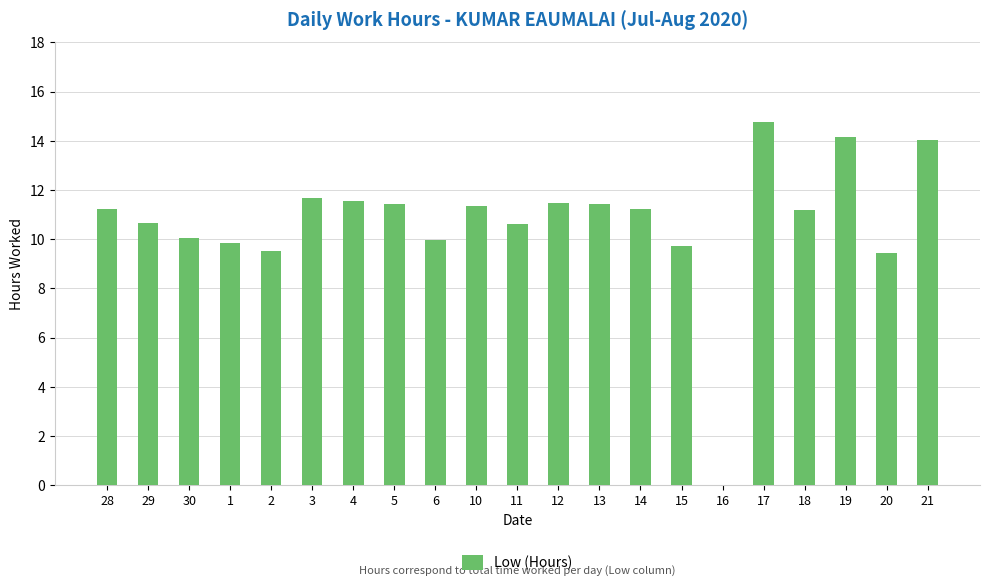

Count the number of categories in the chart.

21